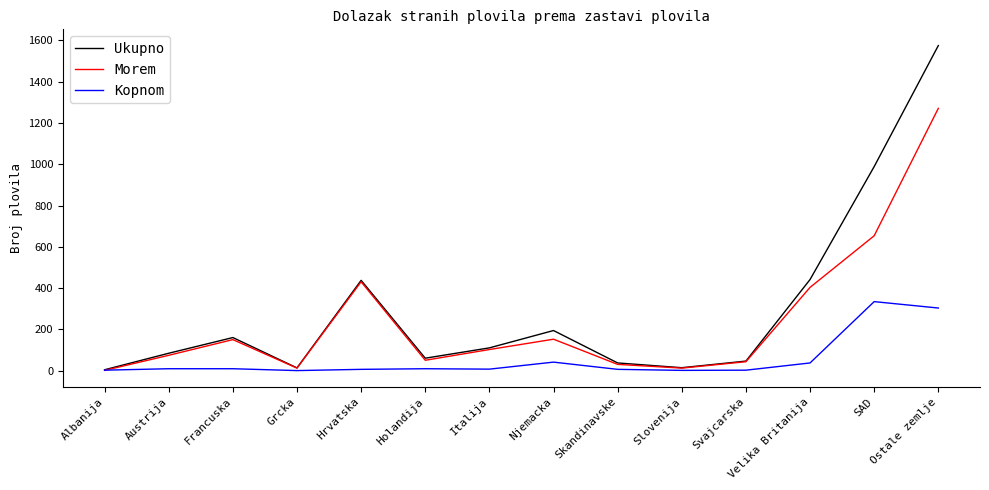

List the series in order of their peak value, lowest first.

Kopnom, Morem, Ukupno